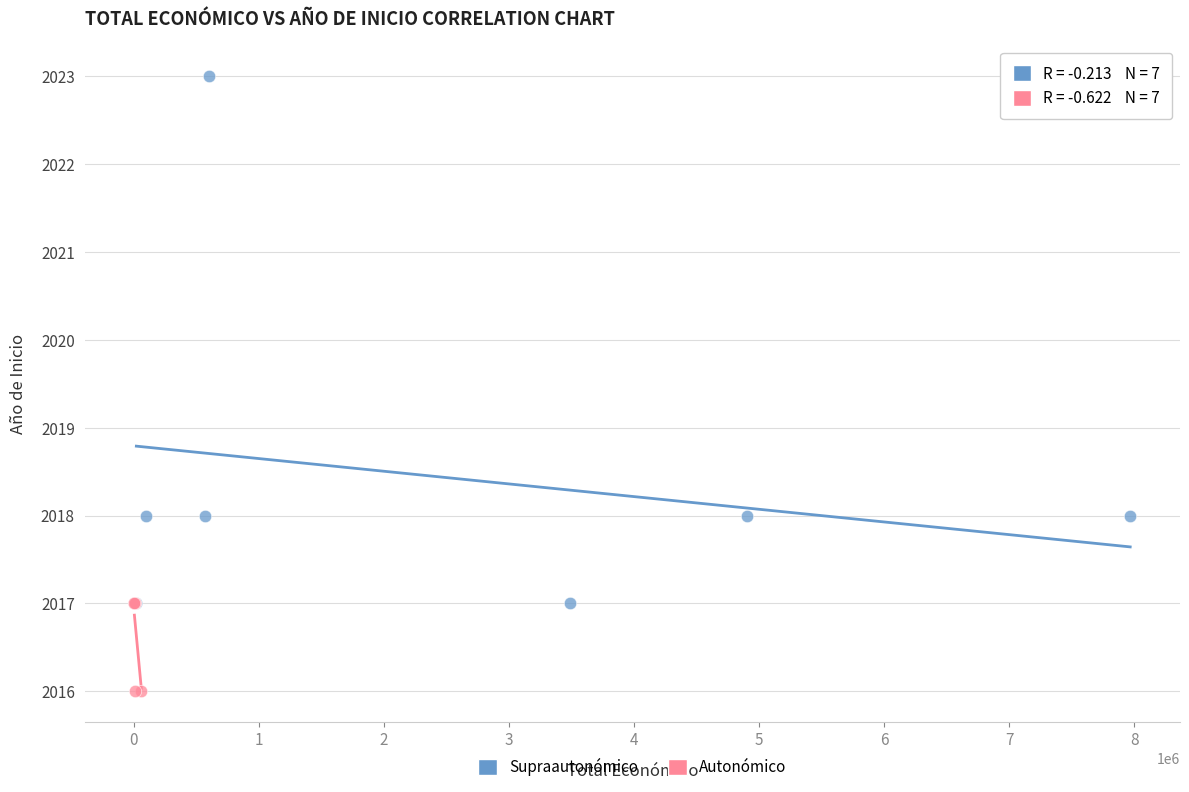

Which series has the widest spread of Y values?

Supraautonómico